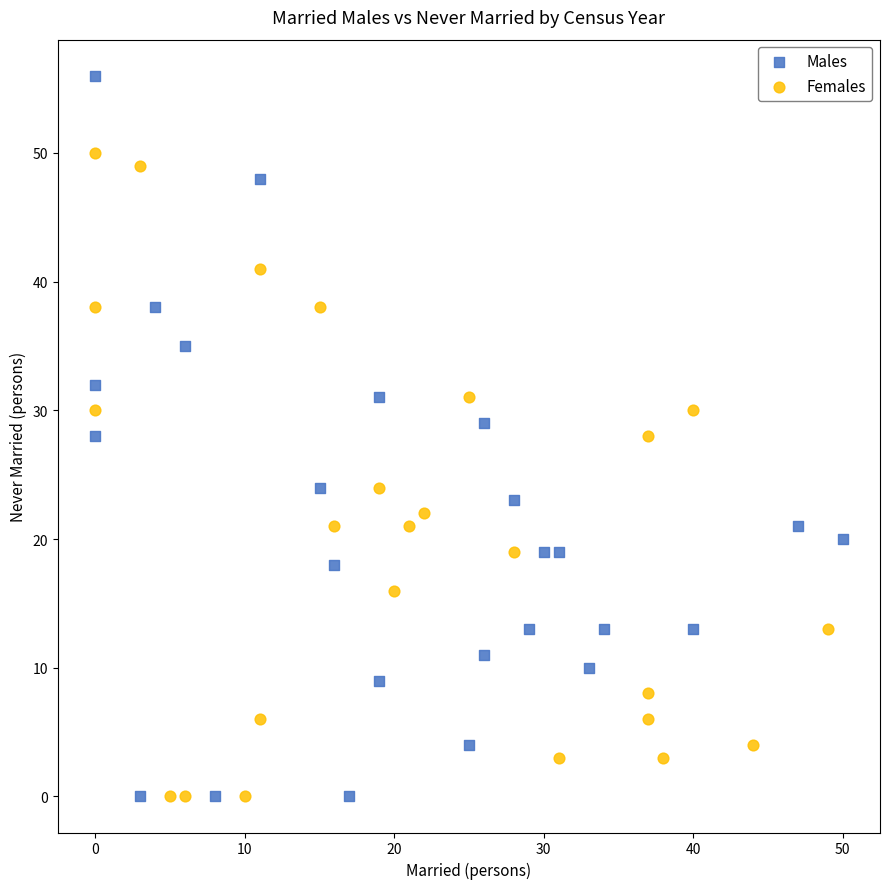

Which series reaches the maximum Y coordinate?

Males